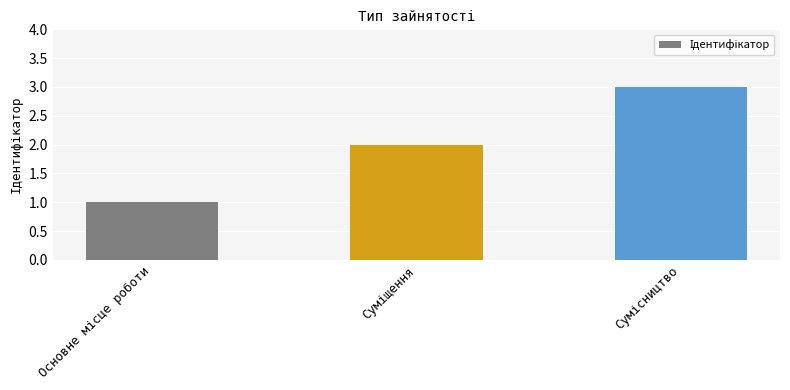

What is the maximum value shown in the chart?

3